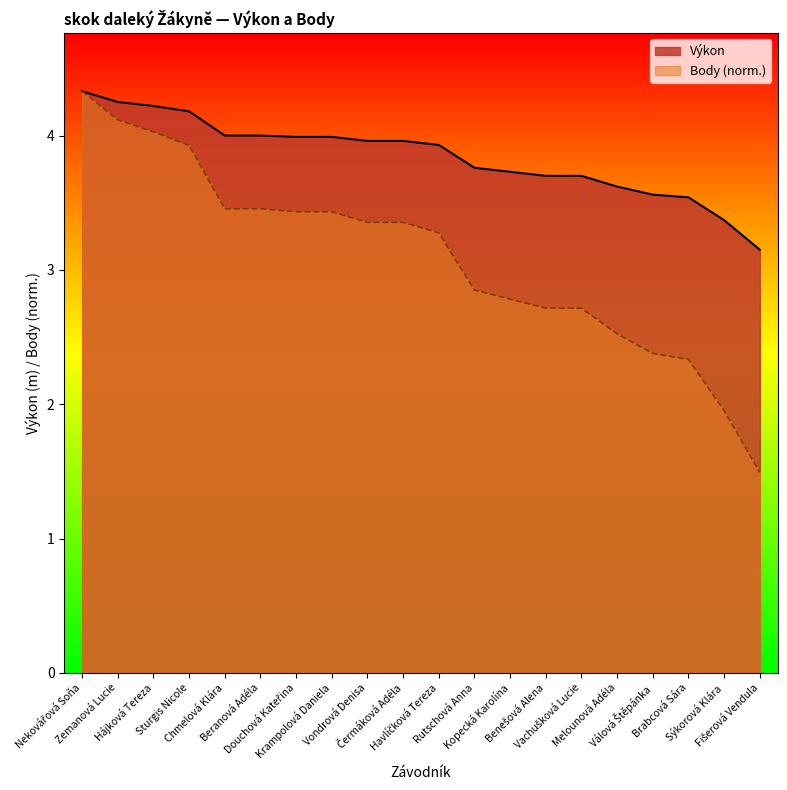

What is the difference between the second highest and second lowest values in the Výkon series?

0.9